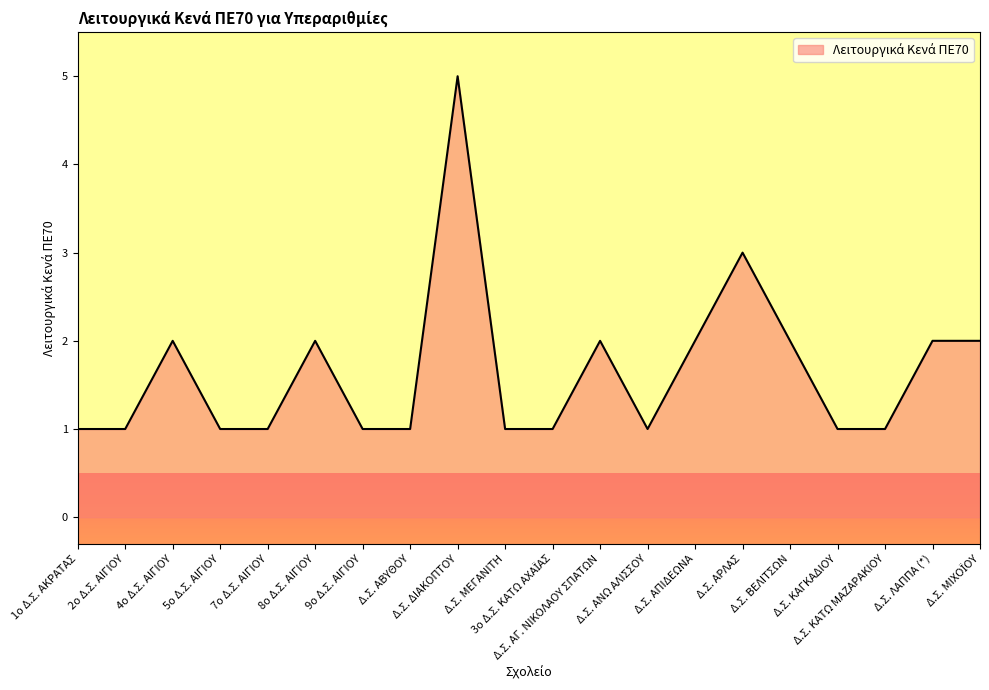

What is the greatest value displayed?

5